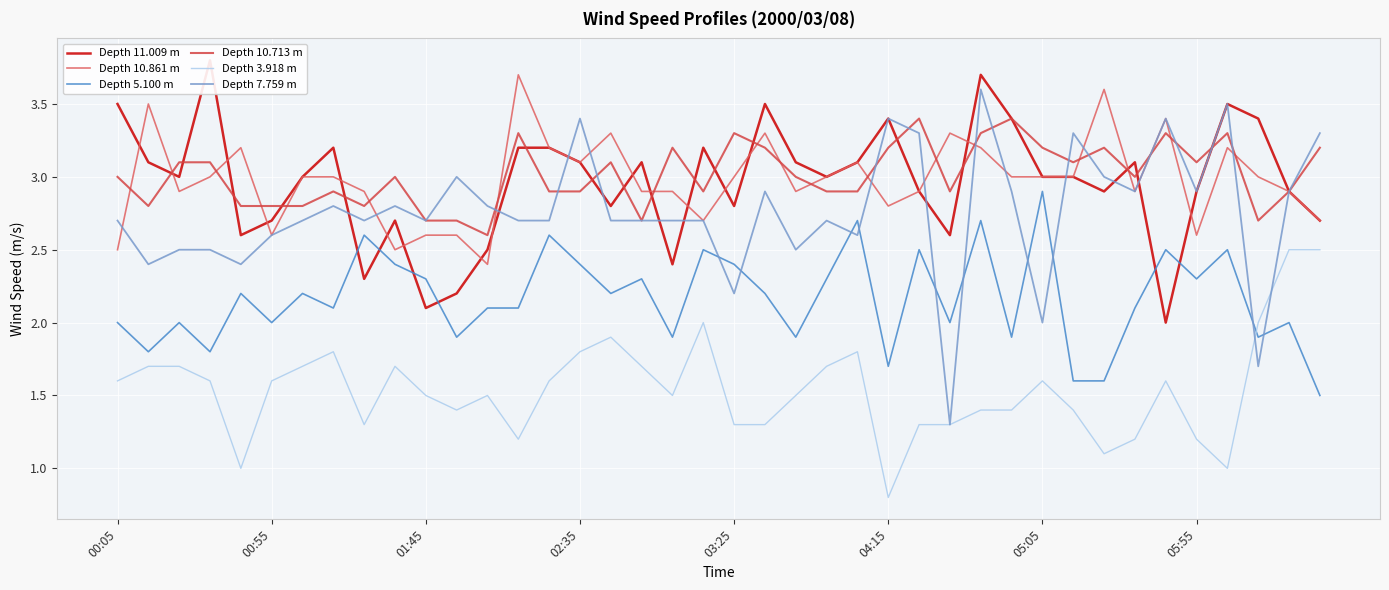

True or false: Depth 10.713 m has a value of 1.3 at 00:05.

False